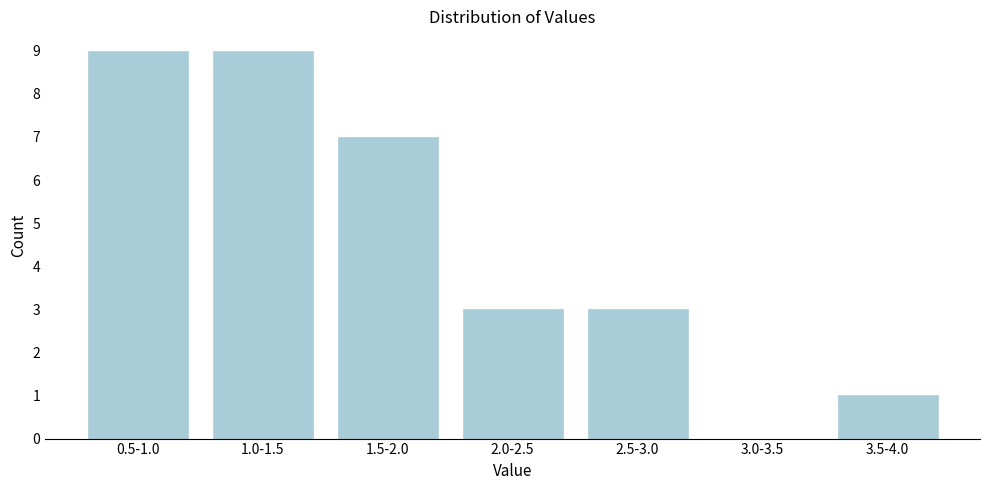

Reading left to right, extract all data points from this chart.

0.5-1.0=9	1.0-1.5=9	1.5-2.0=7	2.0-2.5=3	2.5-3.0=3	3.0-3.5=0	3.5-4.0=1